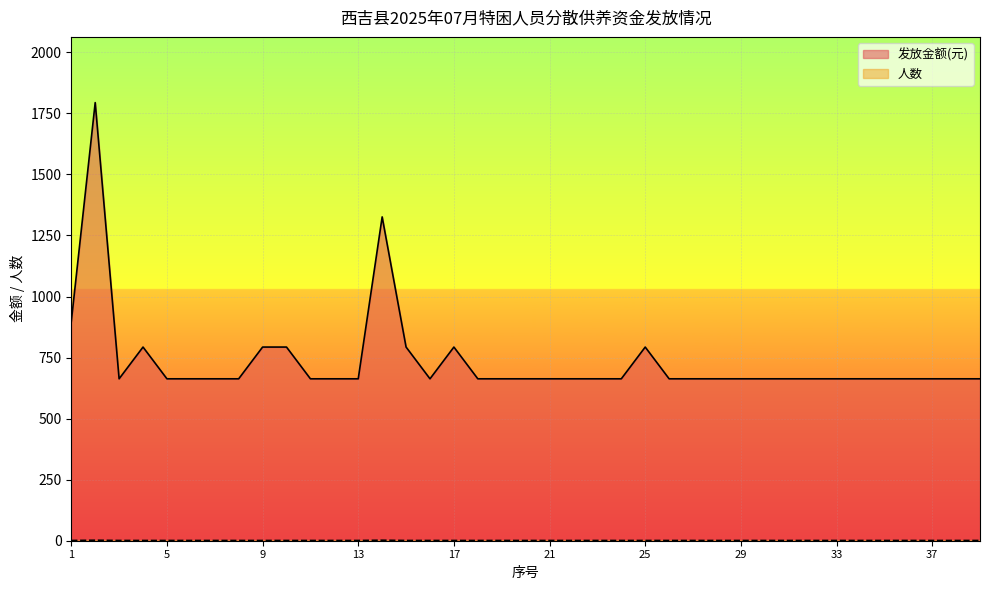

At how many categories does at least one series exceed 378?

39